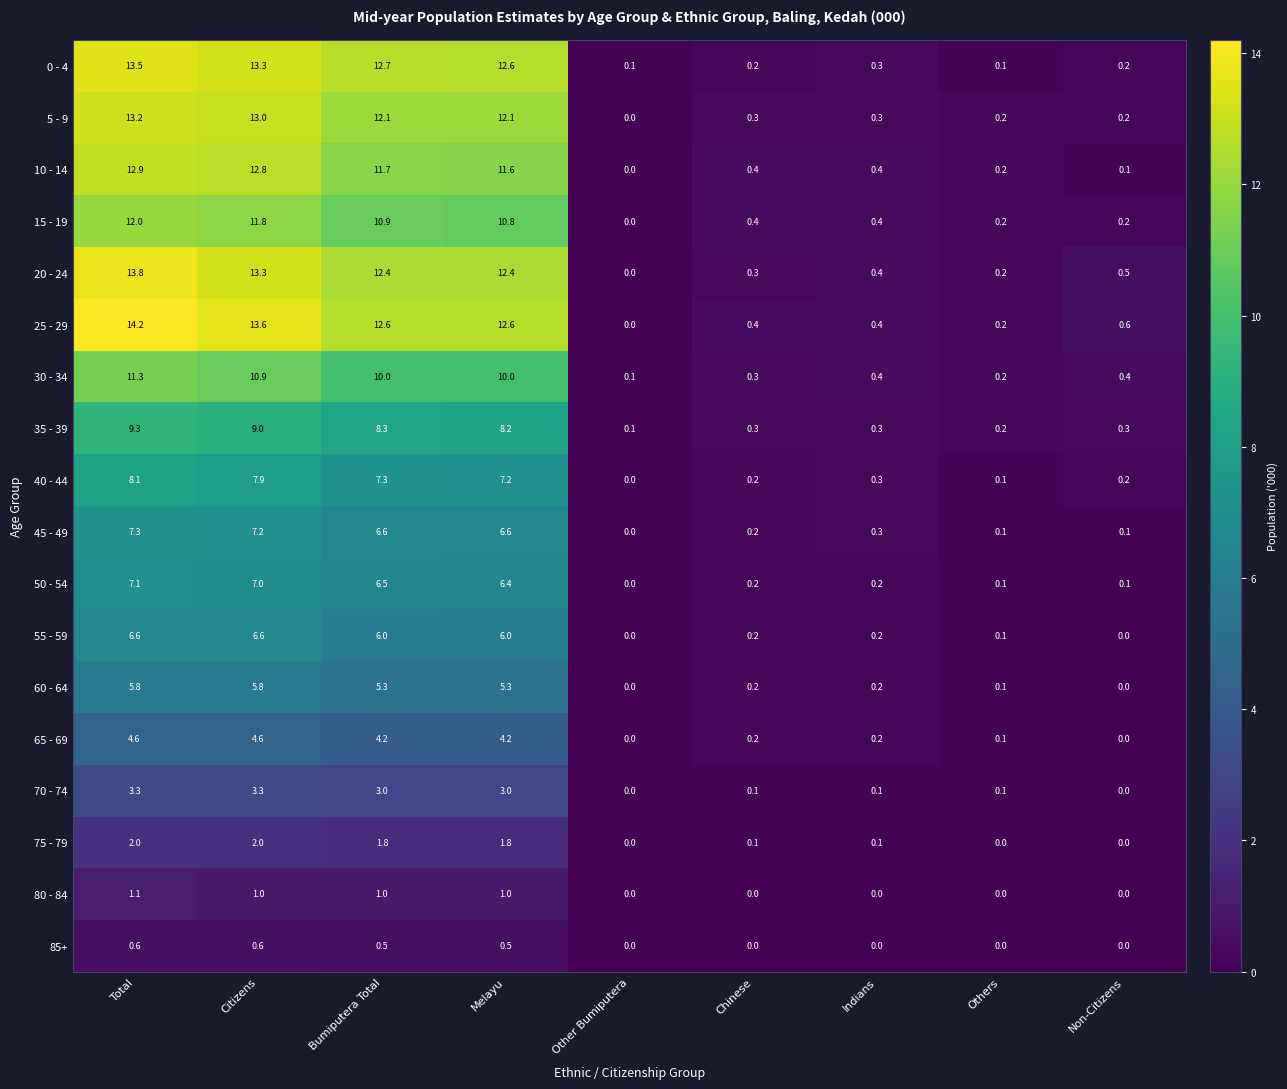

What is the difference between the maximum and second lowest values in the 65 - 69 series?

4.6